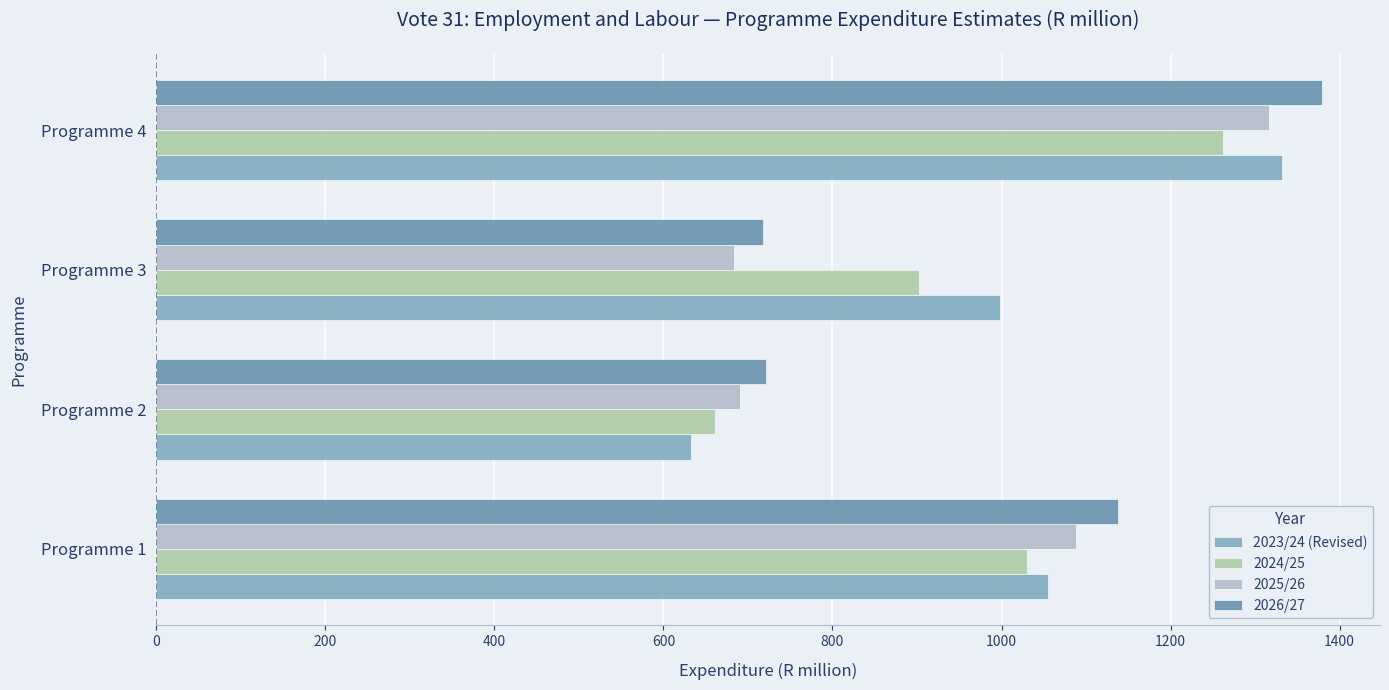

The value of 2025/26 at Programme 3 is 683.0. True or false?

True